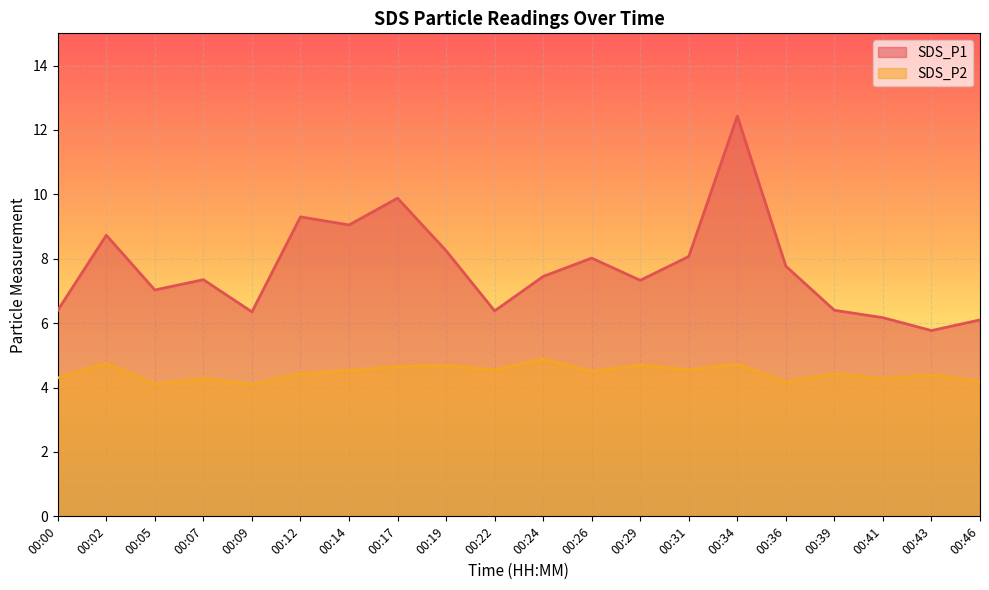

What is the total value across all series at 00:05?

11.1